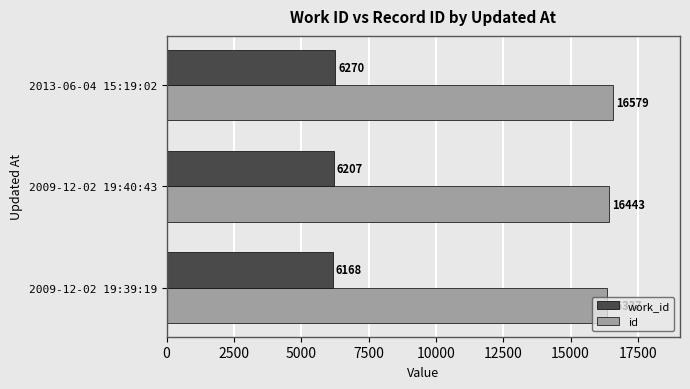

Where is id nearest to the value 16458?

2009-12-02 19:40:43